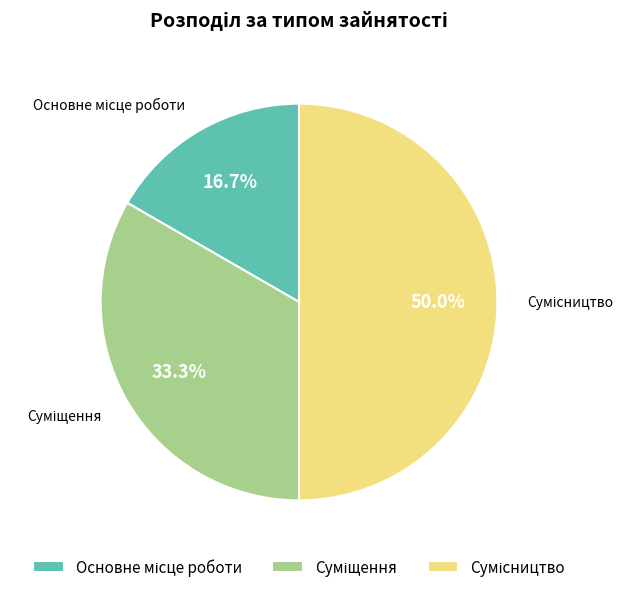

What is the total percentage of Сумісництво and Суміщення?

83.3%